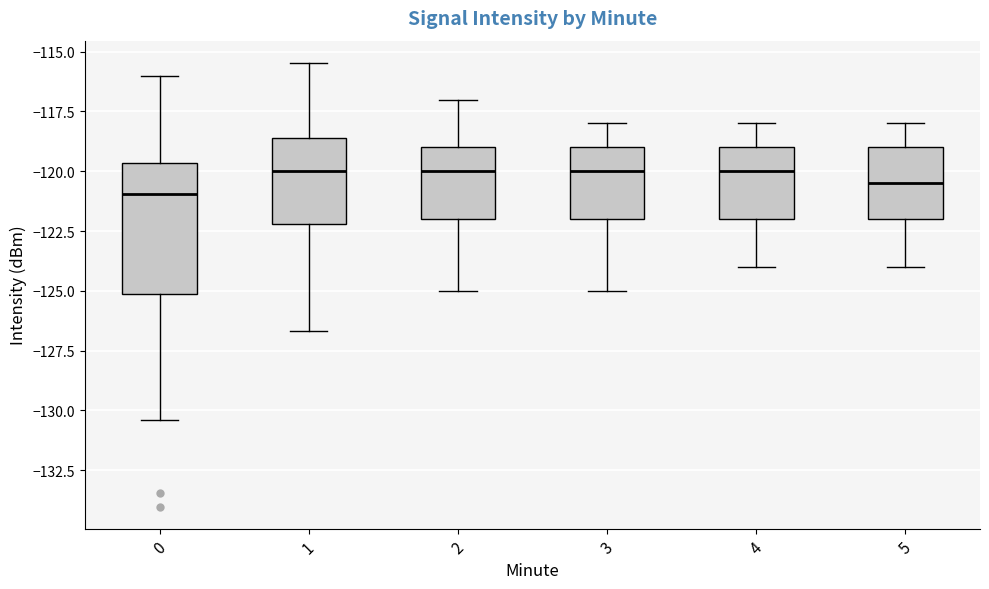

Which box is the tallest, from its lower edge to its upper edge?

0